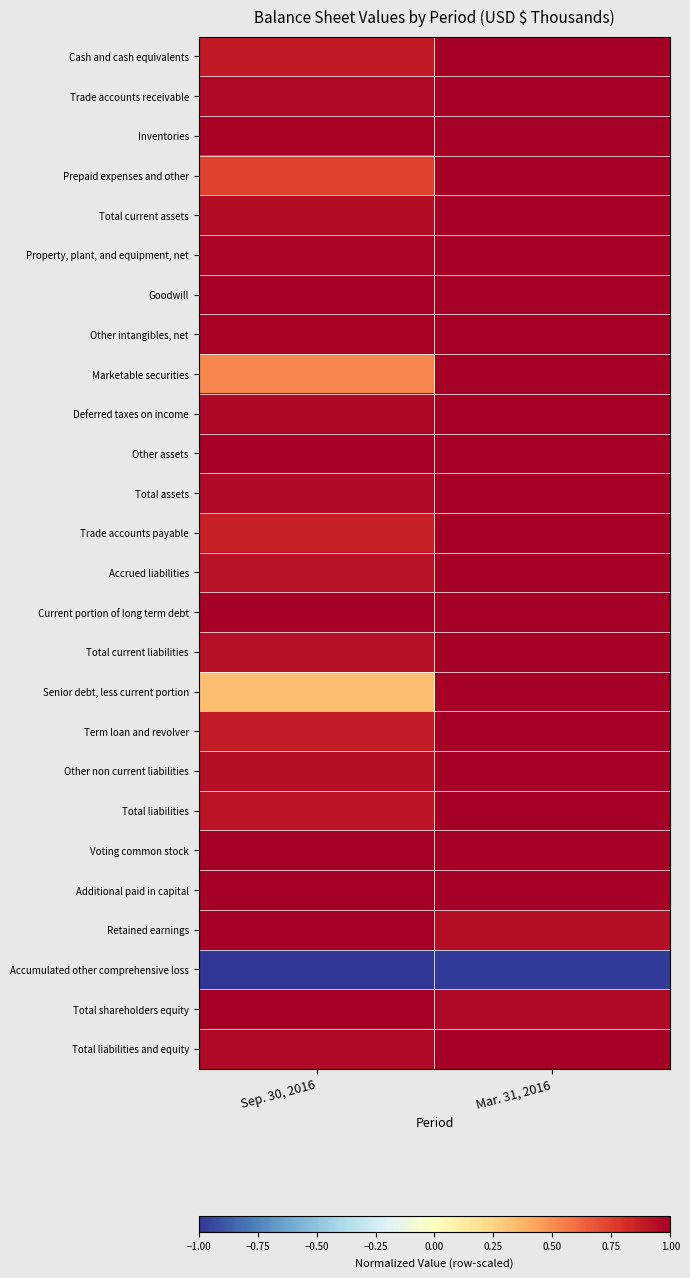

Which has a higher value, Mar. 31, 2016 or Sep. 30, 2016?

Mar. 31, 2016